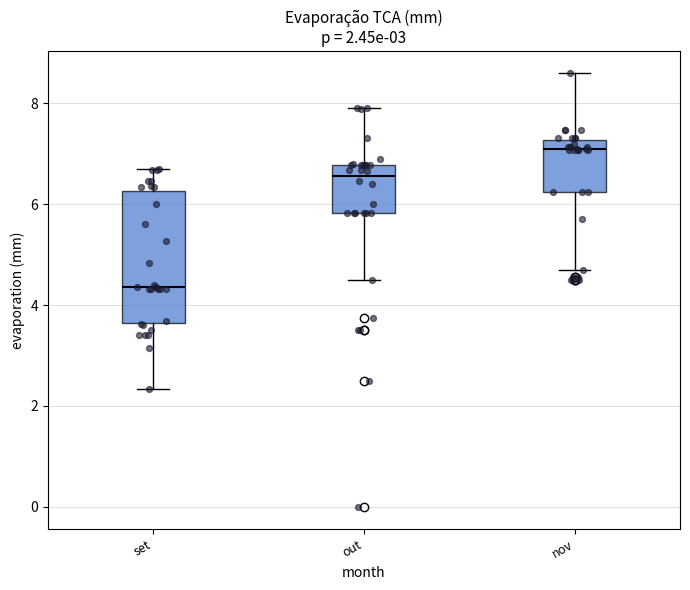

Comparing the boxes themselves (not the whiskers), which one is the tallest?

set